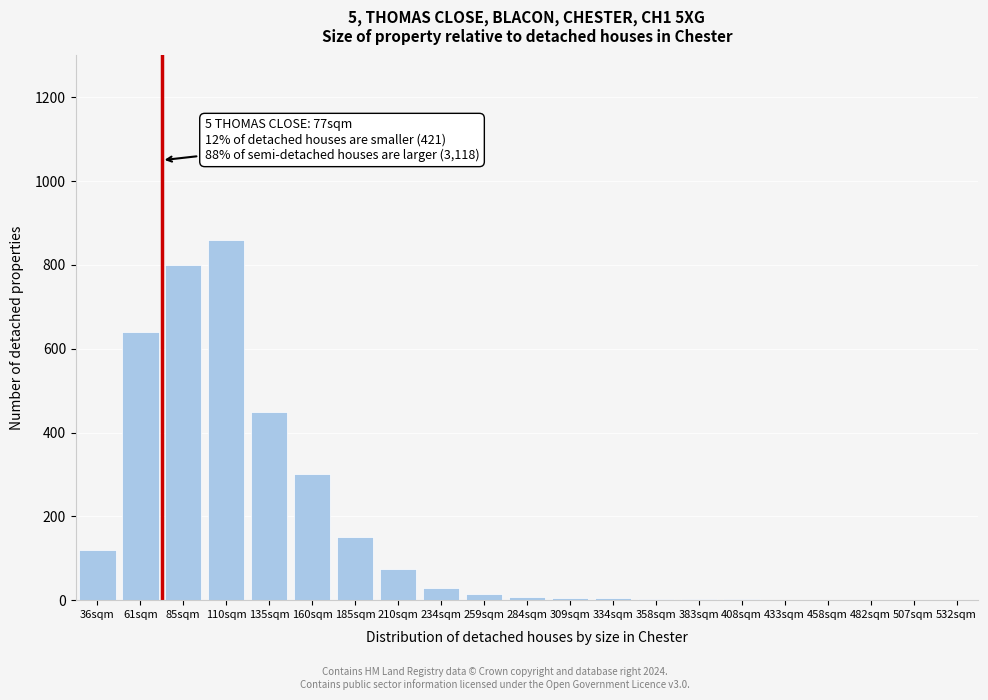

What is the sum of the values at 210sqm and 61sqm?

715